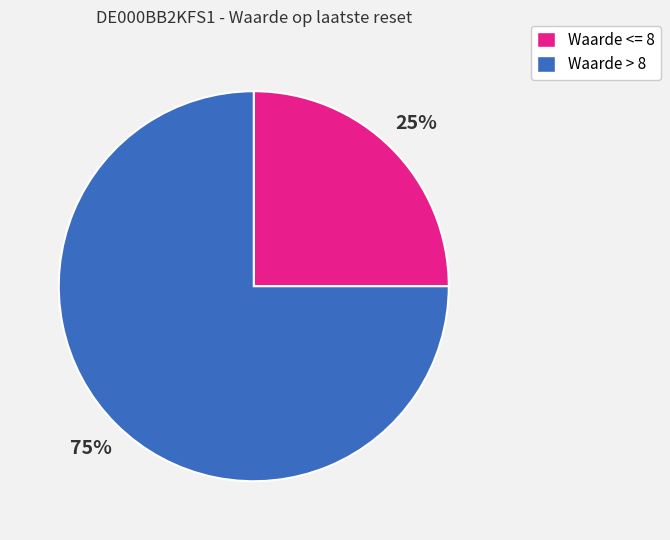

Count the number of slices in the pie.

2